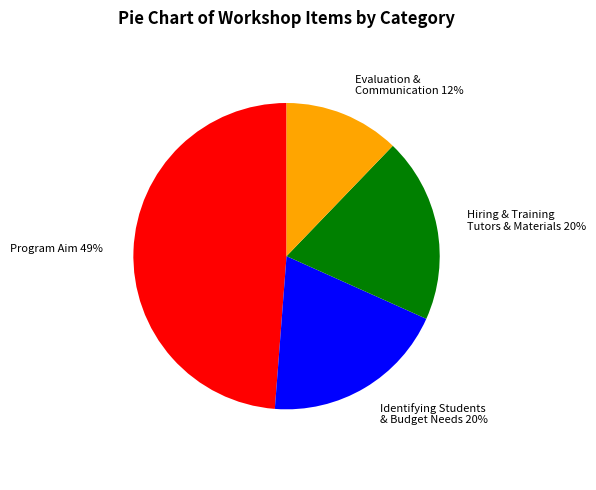

To the nearest percent, what is the difference between the largest and smallest slice percentages?

37%